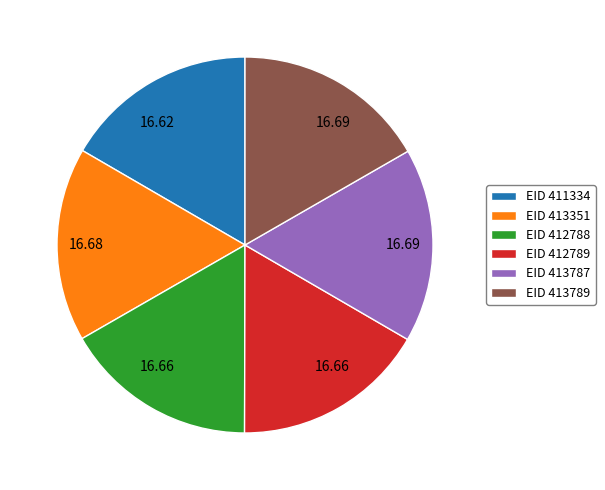

Is there a majority slice in this chart?

No